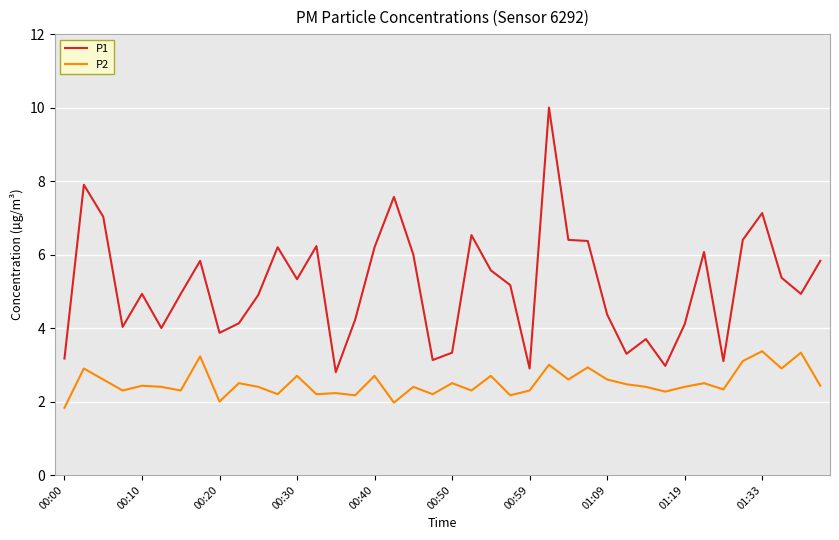

List the series in order of their overall mean, lowest first.

P2, P1